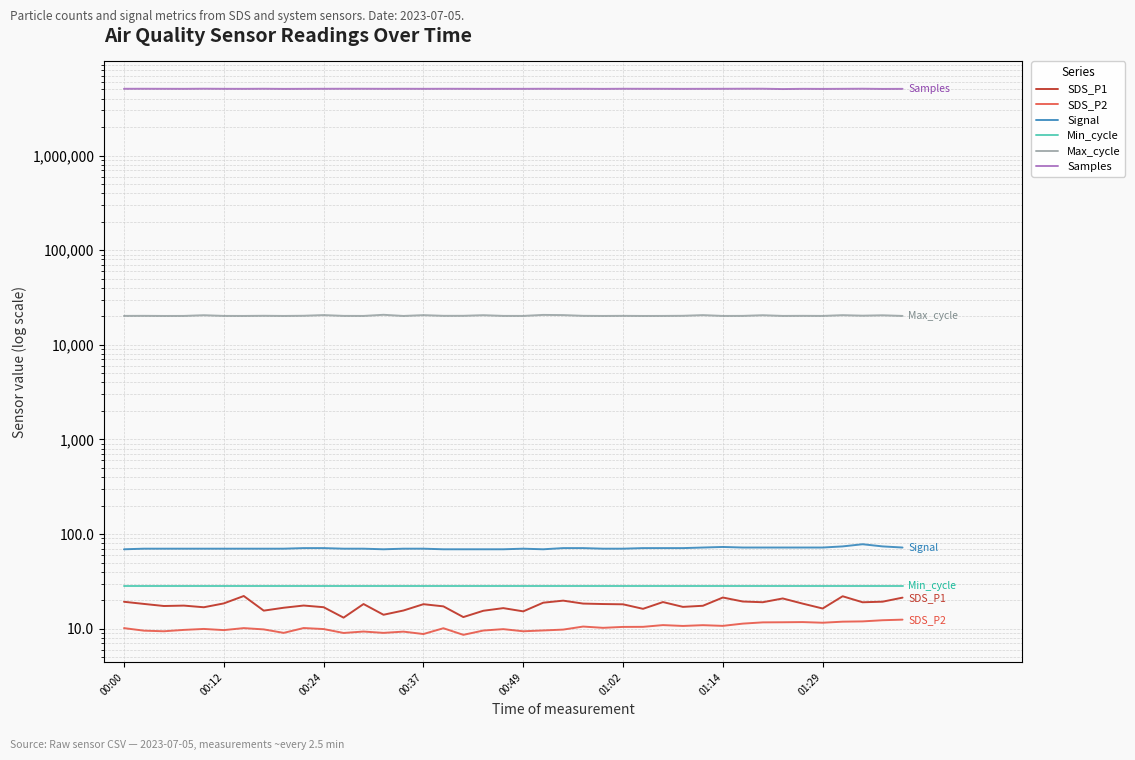

How many lines are shown in the chart?

6